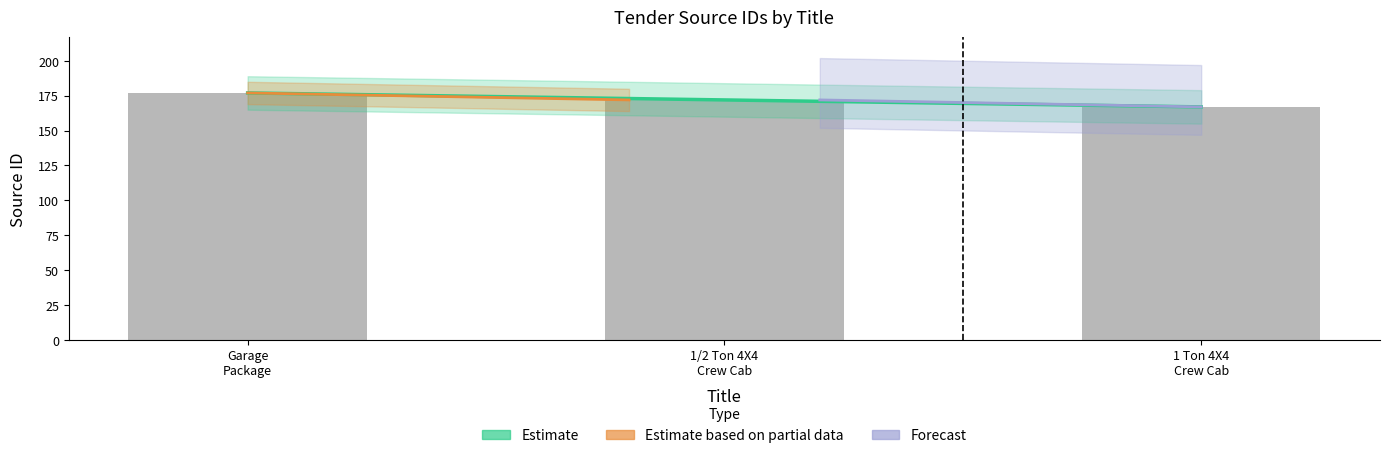

List the labels in order of value, smallest first.

1 Ton 4X4 Crew Cab, 1/2 Ton 4X4 Crew Cab, Garage Package